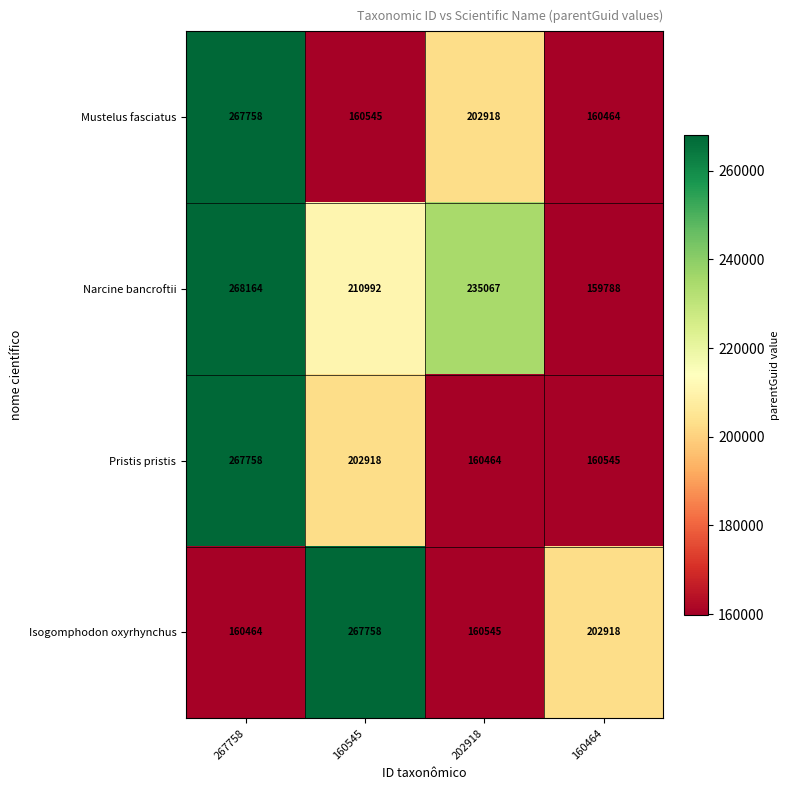

What is the total value across all series at 160545?

842213